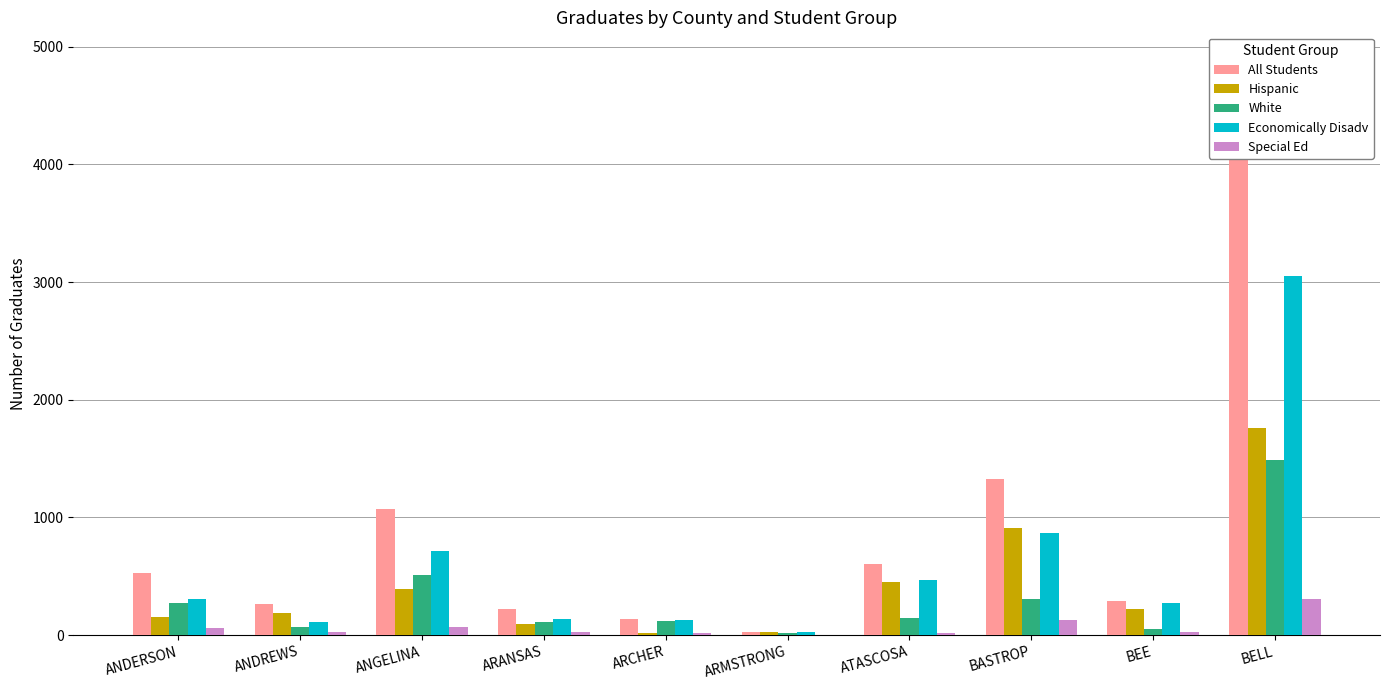

Rank the series by their maximum value, from lowest to highest.

Special Ed, White, Hispanic, Economically Disadv, All Students